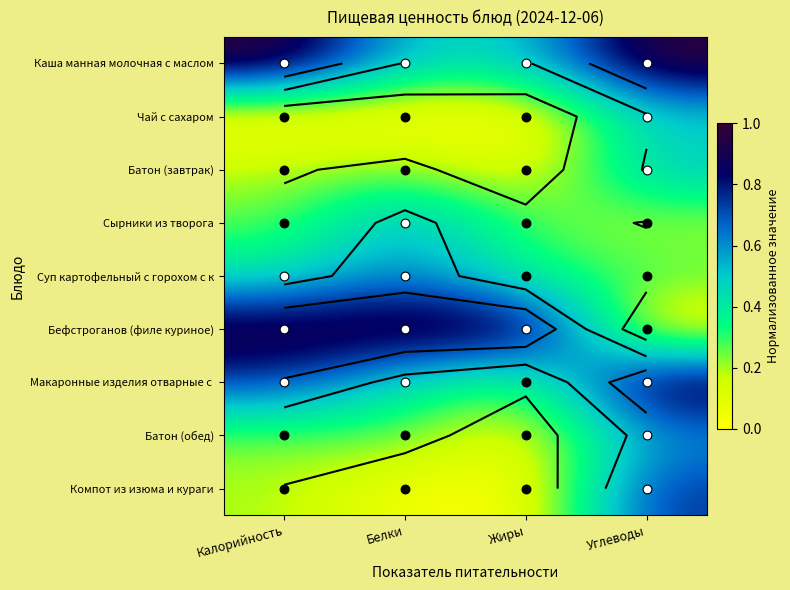

What is the maximum value for Батон (завтрак)?

0.5